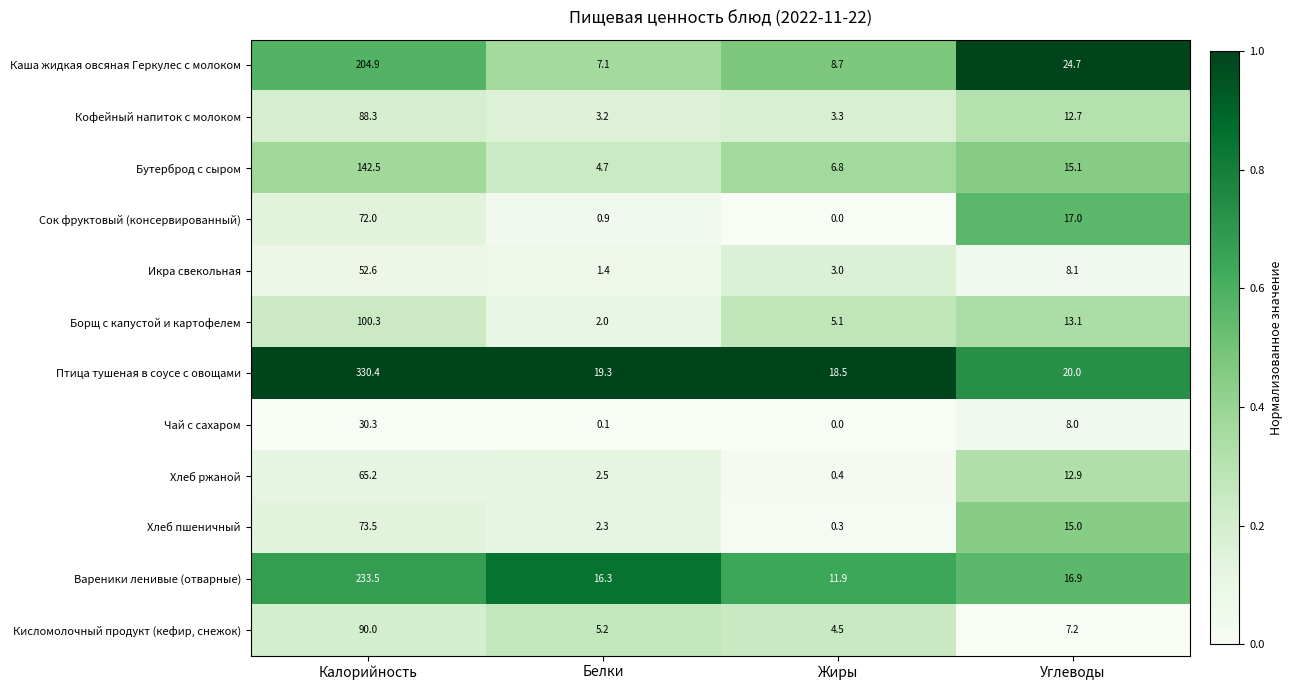

What is the spread (max minus min) of values at Жиры?

18.5